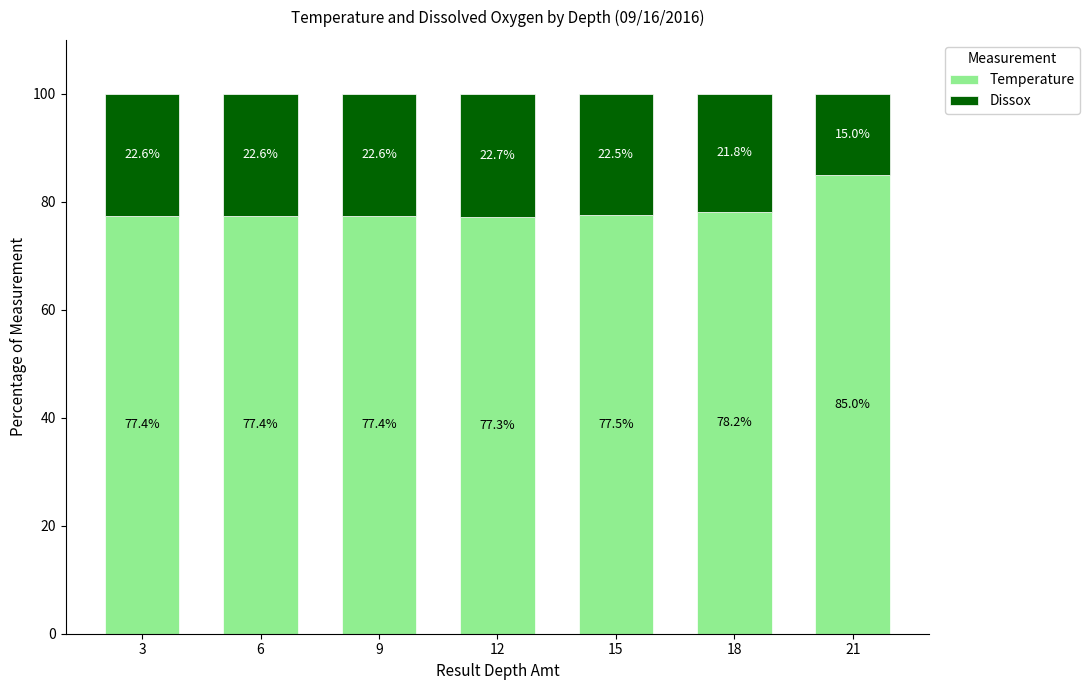

True or false: Temperature has a value of 40.9 at 9.

False